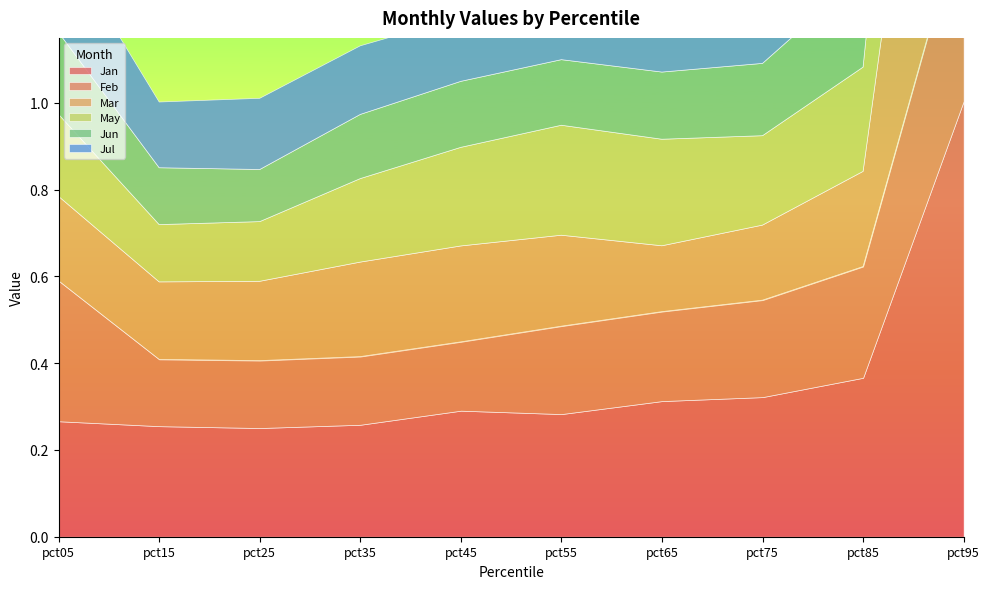

What is the spread (max minus min) of values at pct35?

0.1